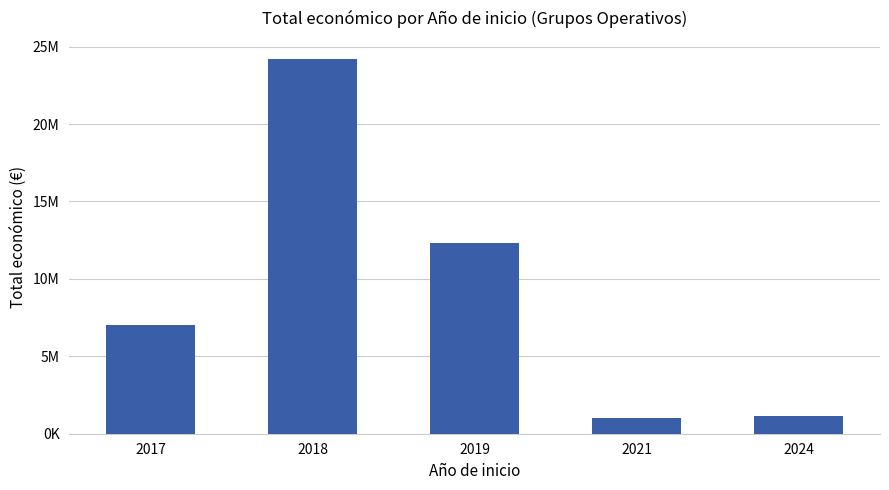

What is the change in value from 2017 to 2021?

-6034436